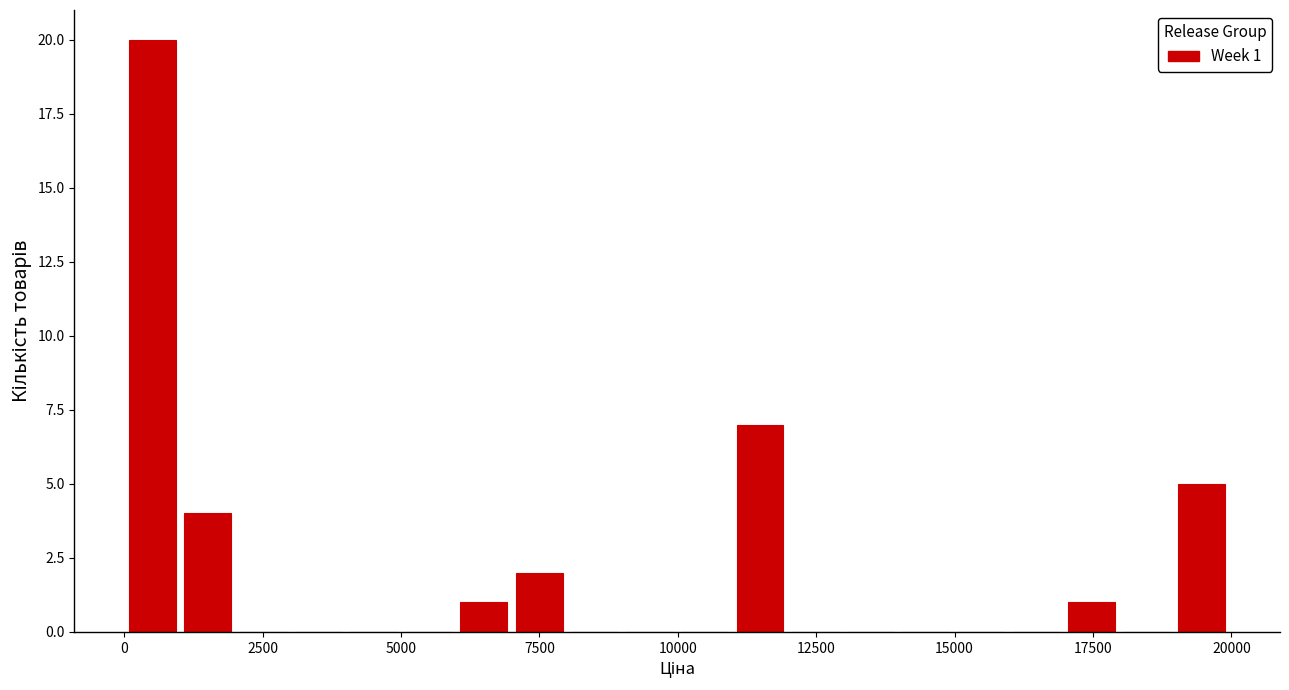

Around what value on the x-axis is the tallest bar? Give the approximate position of its centre, as read against the axis.

500